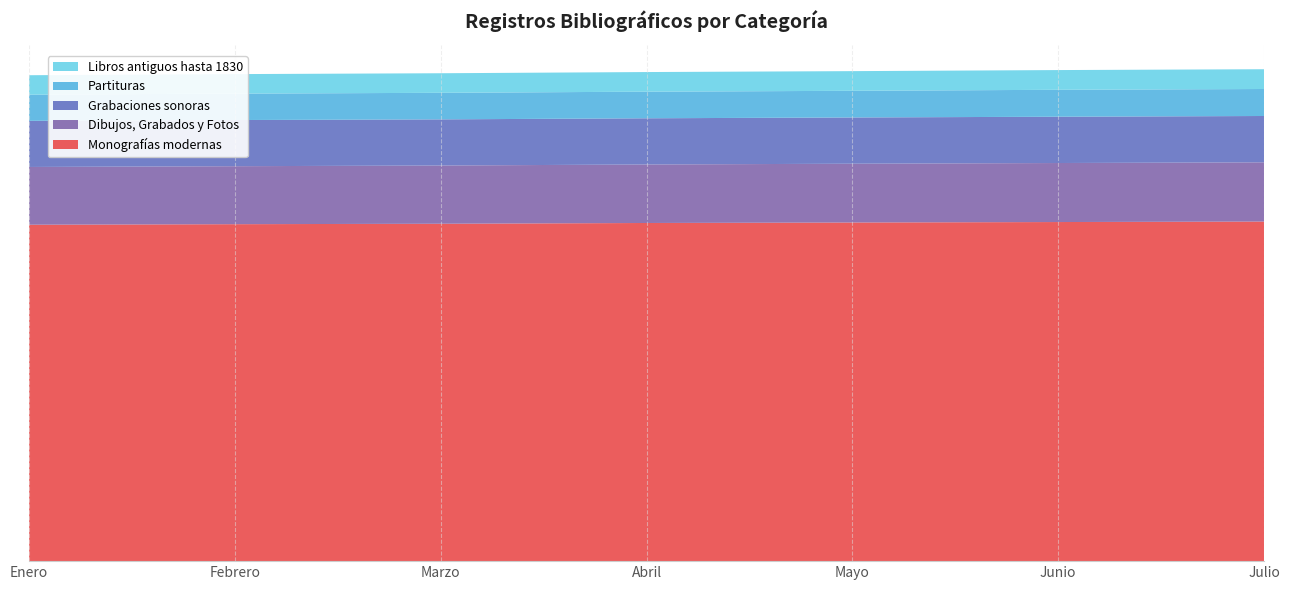

Reading right to left, extract all data points from this chart.

Monografías modernas: 3711790	3706297	3701340	3695940	3687635	3682840	3676986
Dibujos, Grabados y Fotos: 647084	645133	642426	639478	636489	633872	631239
Grabaciones sonoras: 506513	506031	505548	505036	504393	504560	504189
Partituras: 295112	294424	291448	290790	290322	288747	285911
Libros antiguos hasta 1830: 216031	215508	214956	214476	213817	213232	212729